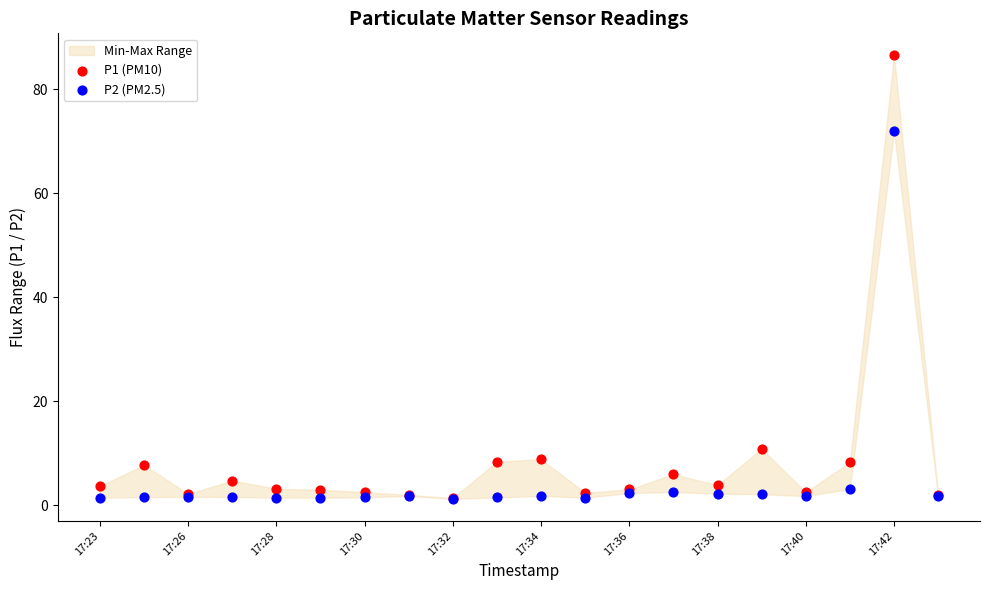

Across all series, what Y value is closest to 43?

72.0